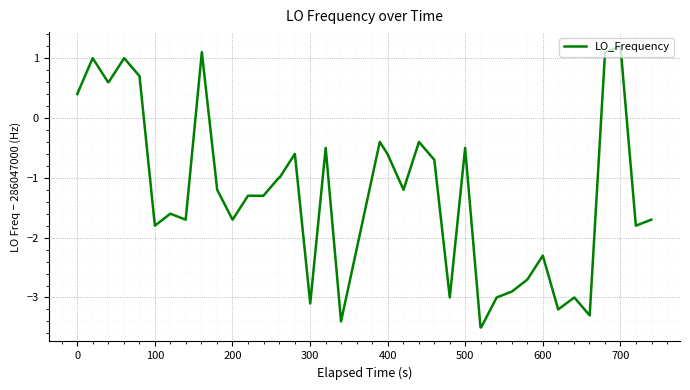

What is the minimum value shown in the chart?

-3.5